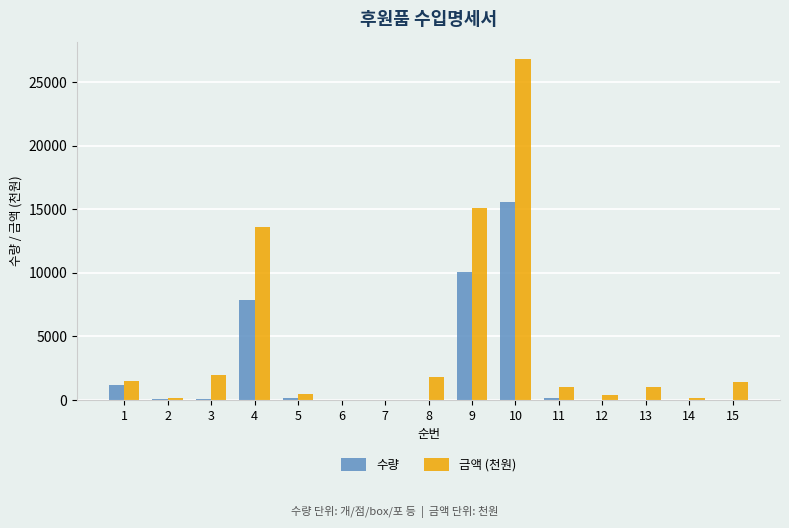

What are all the series names shown in the legend?

수량, 금액 (천원)